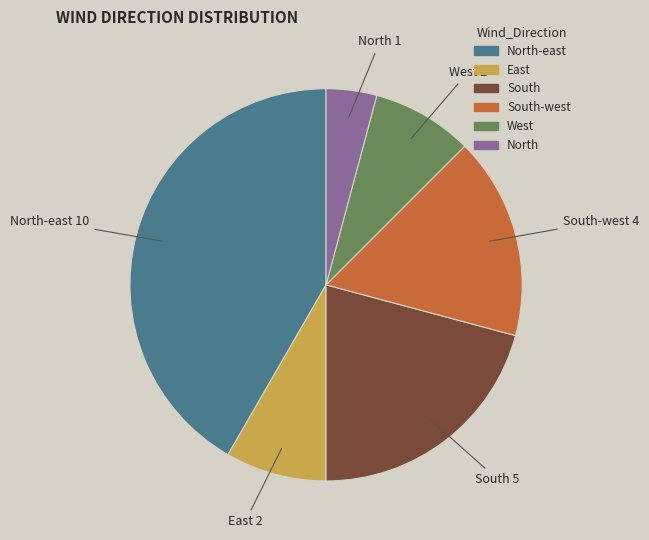

How many slices are in this pie chart?

6